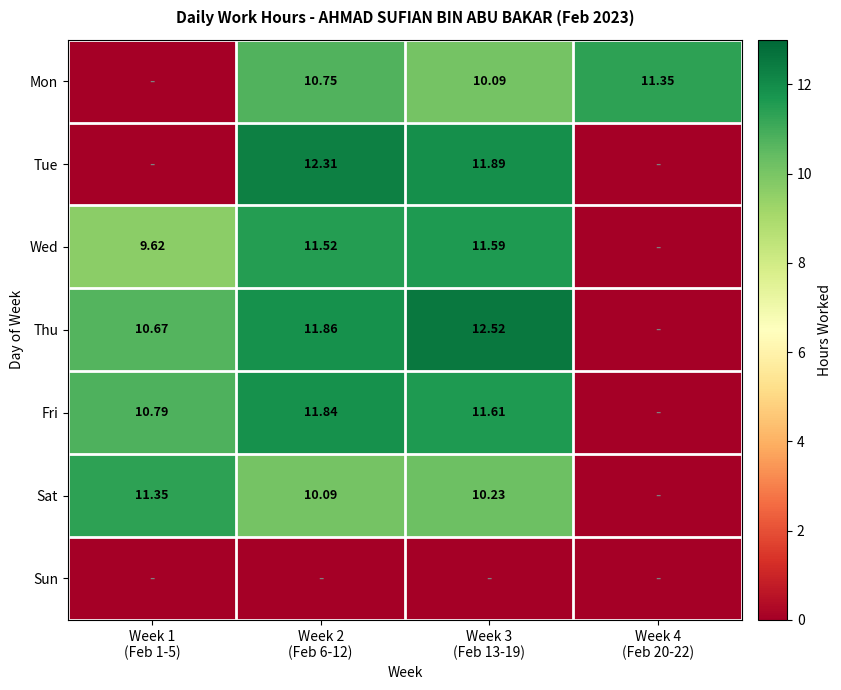

How many data points does each series have?

4